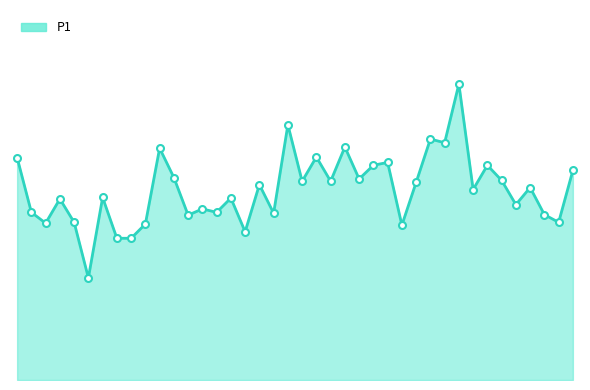

What is the value of the 12th point from the left?

7.1